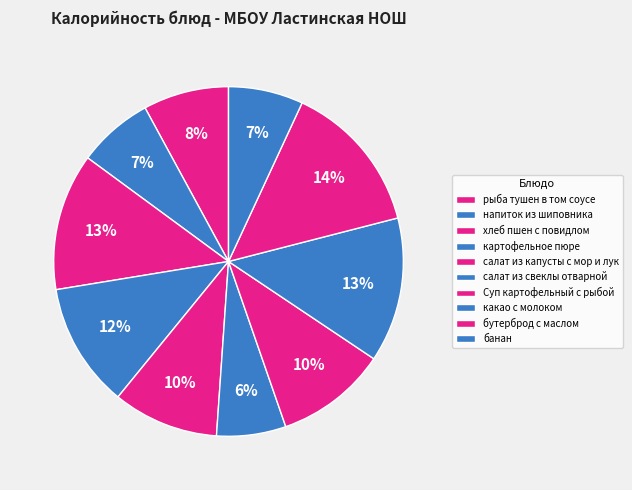

Rank the categories by value from highest to lowest.

бутерброд с маслом, какао с молоком, хлеб пшен с повидлом, картофельное пюре, Суп картофельный с рыбой, салат из капусты с мор и луком, рыба тушен в том соусе, напиток из шиповника, банан, салат из свеклы отварной